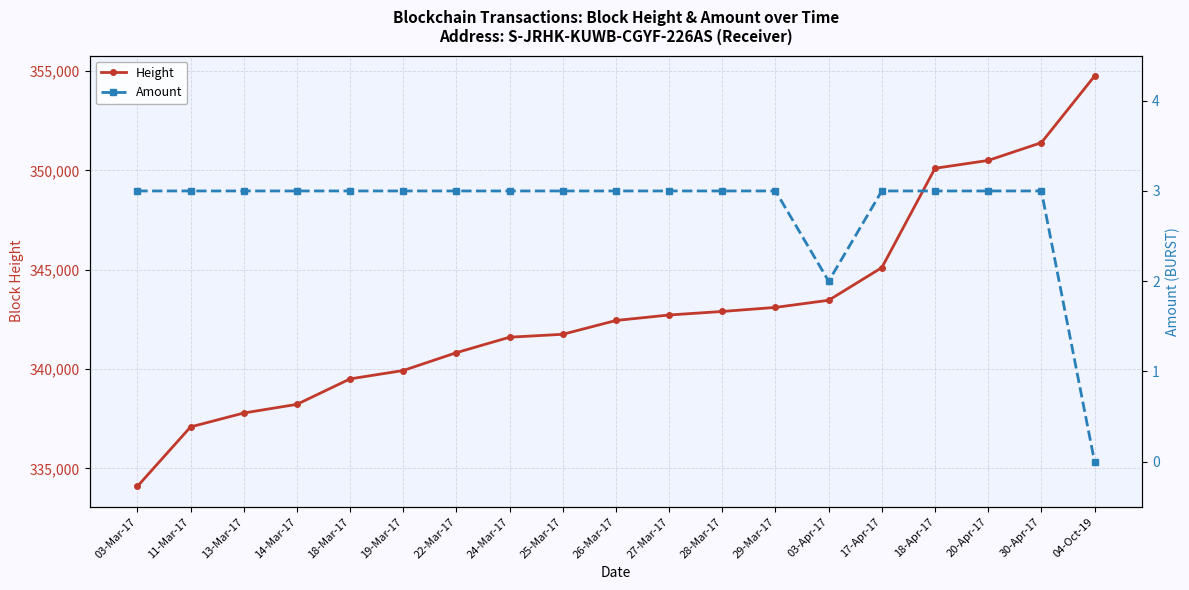

What is the sum of all Height values?

6517285